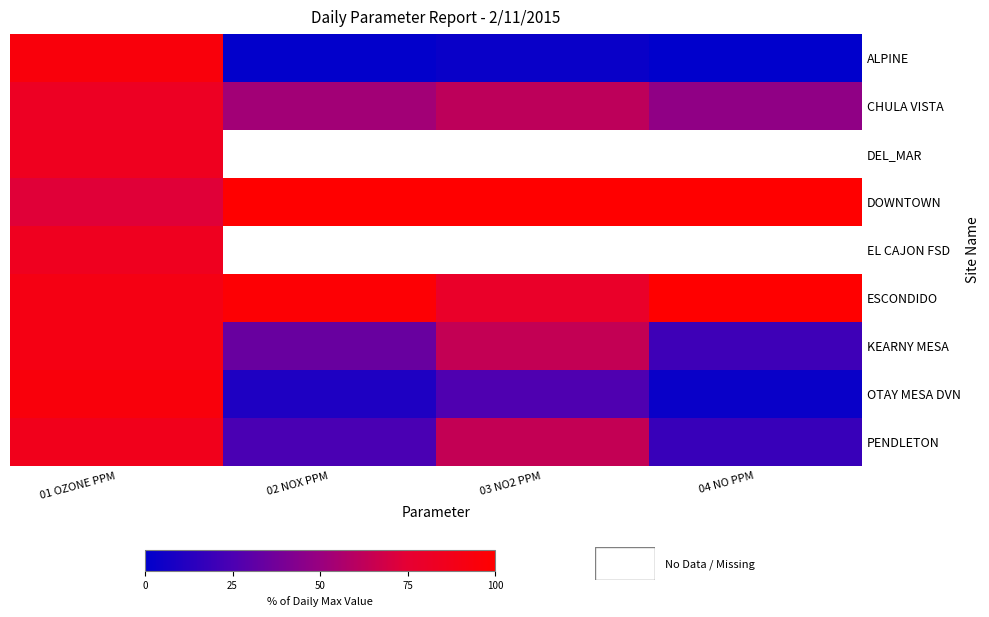

Where is ALPINE nearest to the value 47?

03 NO2 PPM